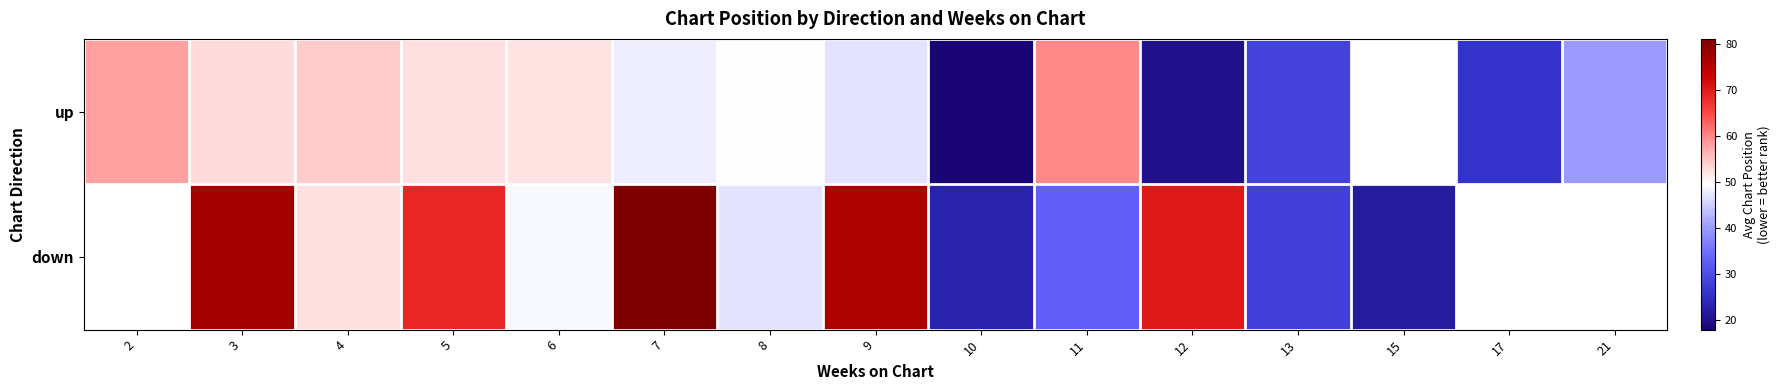

How many values in the up series are below 49?

7